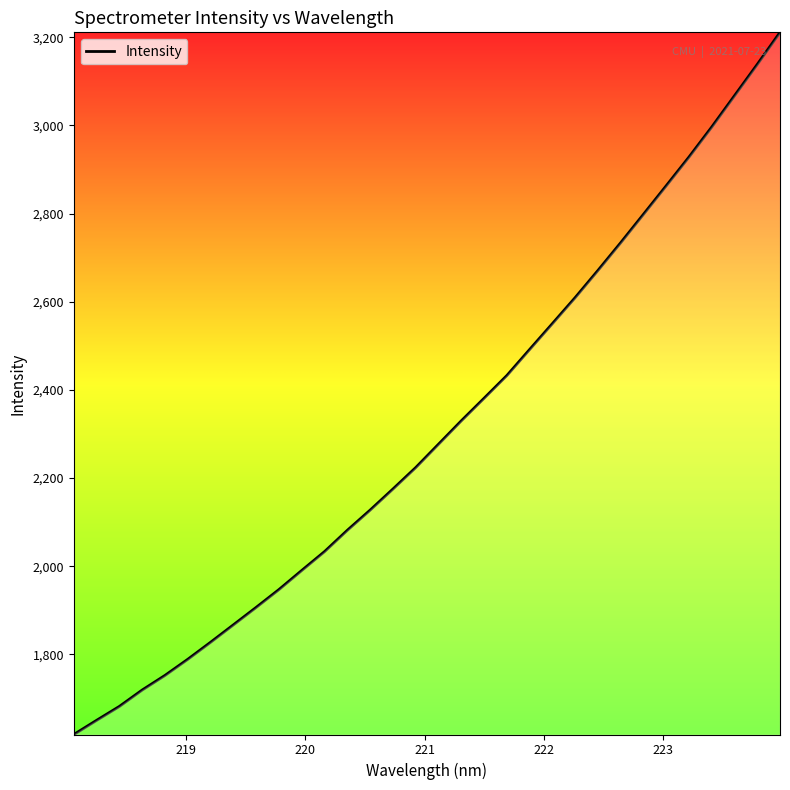

What is the difference between the maximum and minimum values?

1592.9